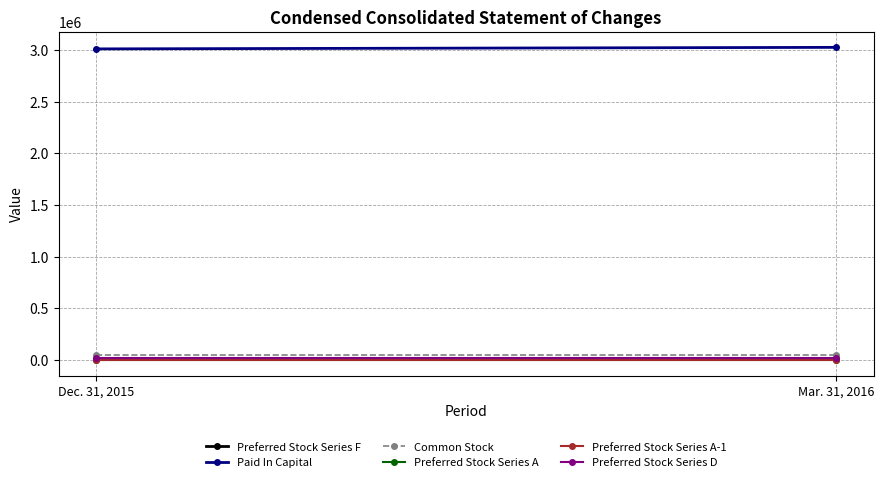

Reading left to right, extract all data points from this chart.

Preferred Stock Series F: Dec. 31, 2015=5256	Mar. 31, 2016=5789
Paid In Capital: Dec. 31, 2015=3009008	Mar. 31, 2016=3023771
Common Stock: Dec. 31, 2015=46387	Mar. 31, 2016=46387
Preferred Stock Series A: Dec. 31, 2015=5	Mar. 31, 2016=5
Preferred Stock Series A-1: Dec. 31, 2015=3	Mar. 31, 2016=3
Preferred Stock Series D: Dec. 31, 2015=18308	Mar. 31, 2016=18308